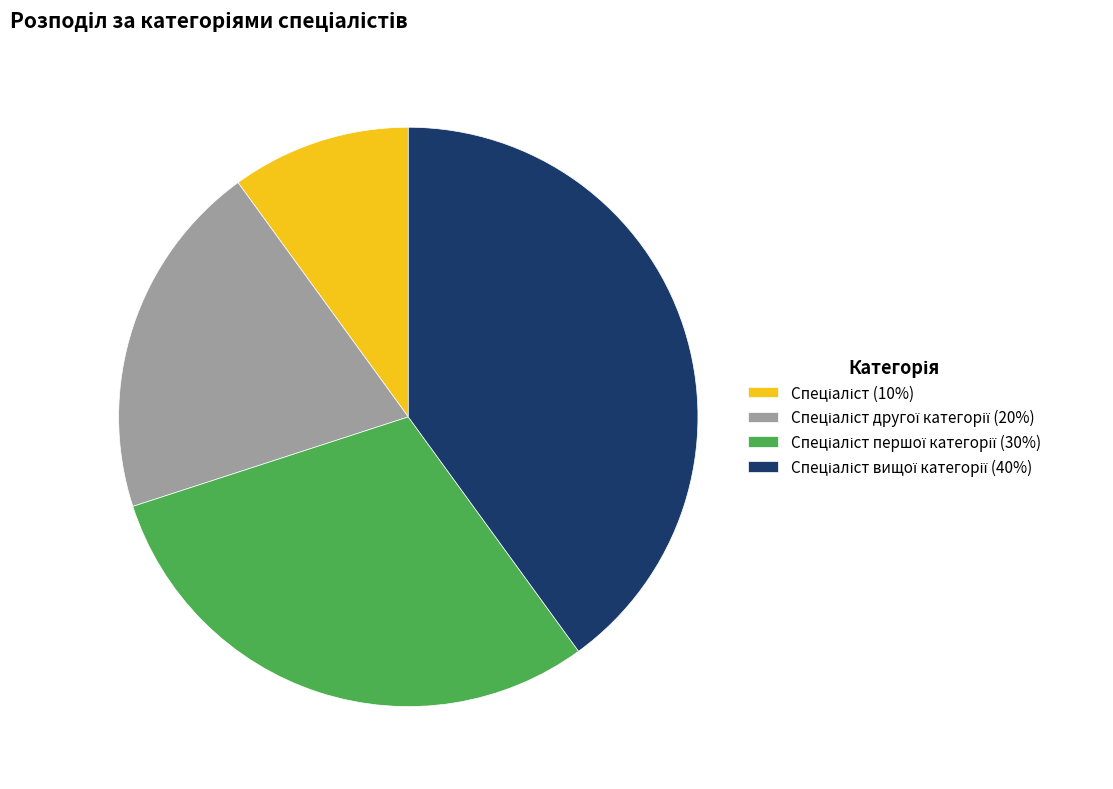

Is there any slice that represents more than half of the pie?

No